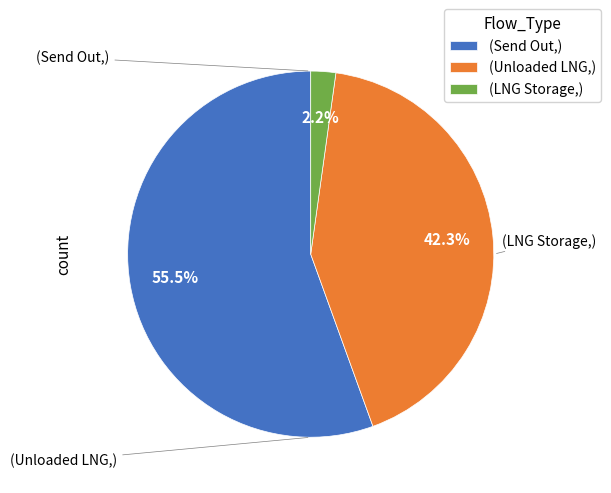

Between (Send Out,) and (LNG Storage,), which is larger?

(Send Out,)